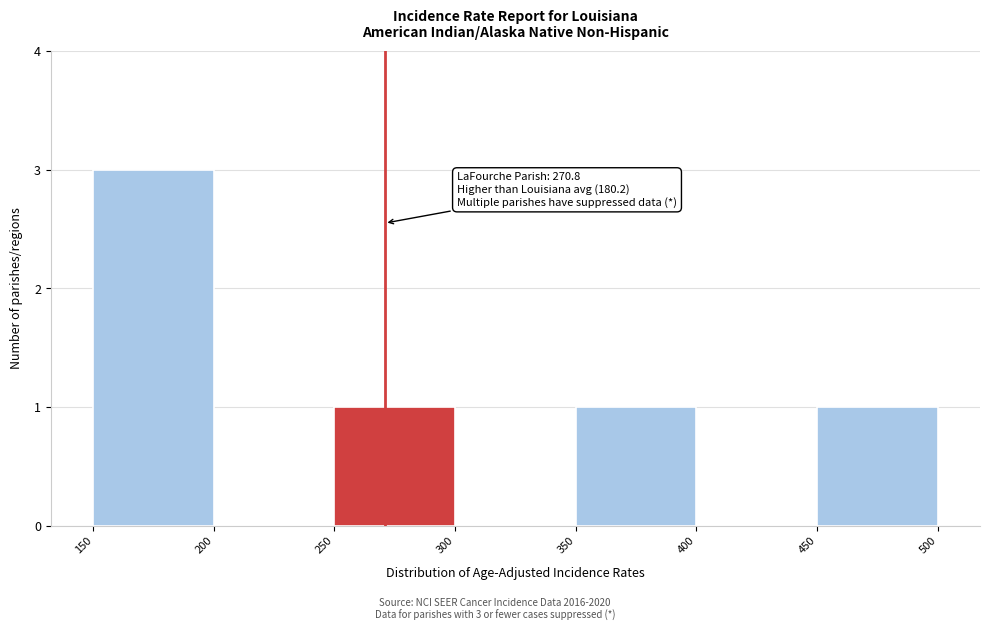

Over which range of the x-axis is the bar tallest?

150 to 200